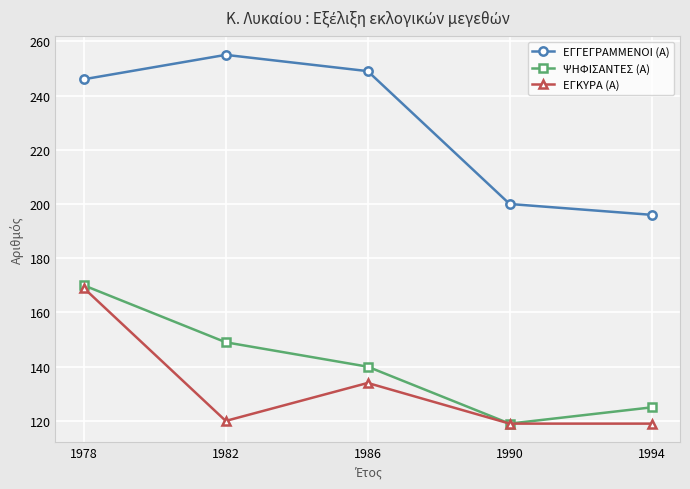

Where is the first local maximum for ΕΓΓΕΓΡΑΜΜΕΝΟΙ (Α)?

1982